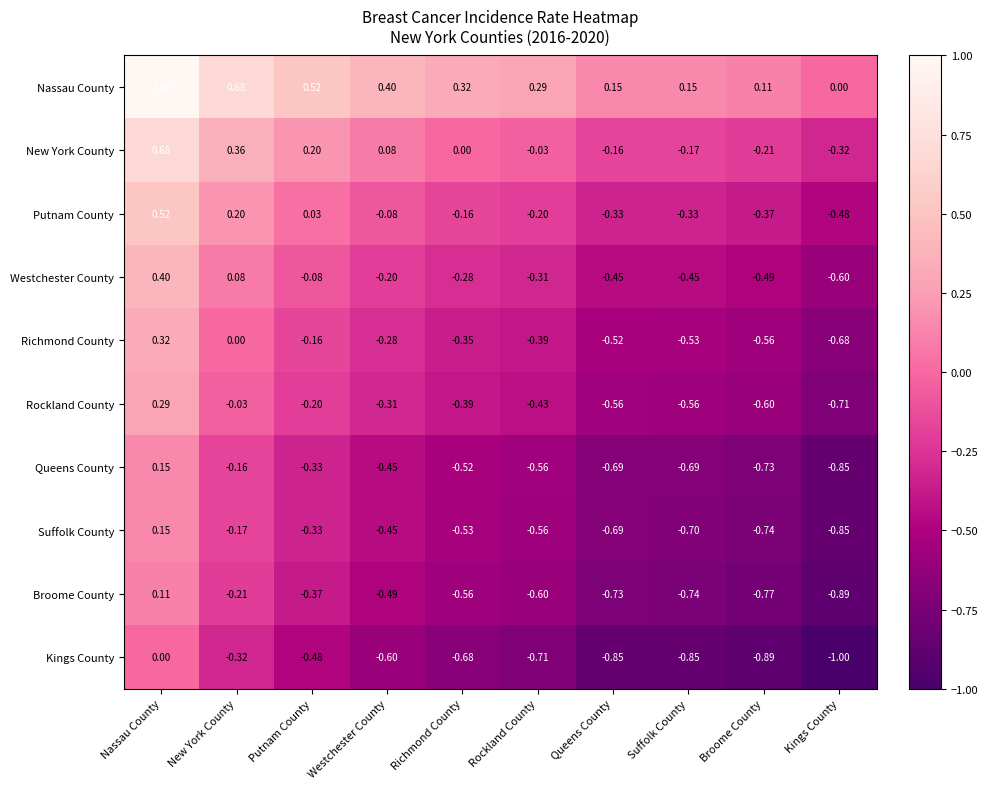

List the labels in order of New York County value, smallest first.

Kings County, Broome County, Suffolk County, Queens County, Rockland County, Richmond County, Westchester County, Putnam County, New York County, Nassau County